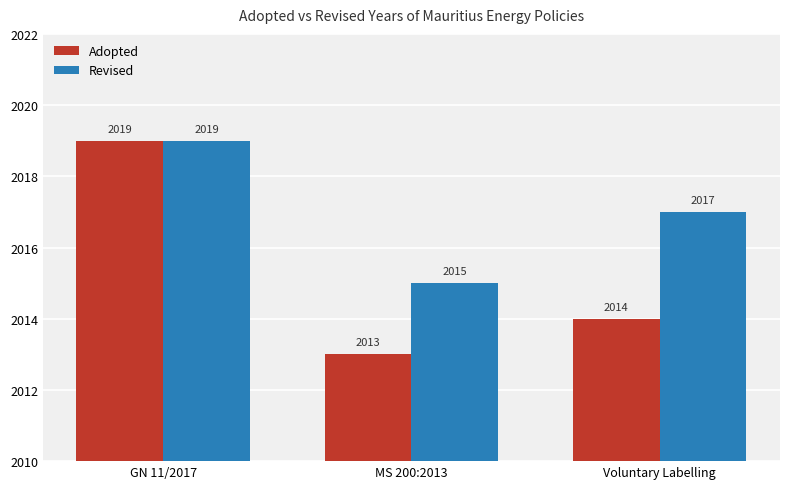

Which series has the widest spread of values?

Adopted